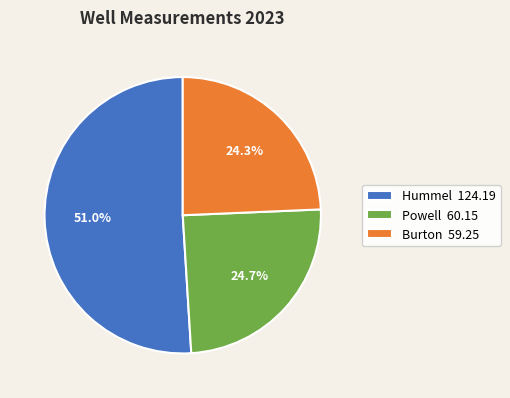

Does any single category account for the majority?

Yes